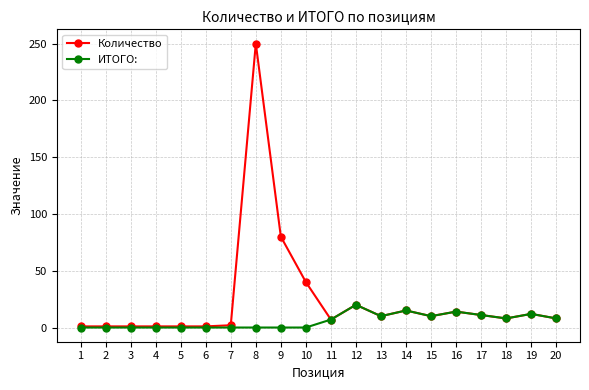

List the series in order of their overall mean, lowest first.

ИТОГО:, Количество